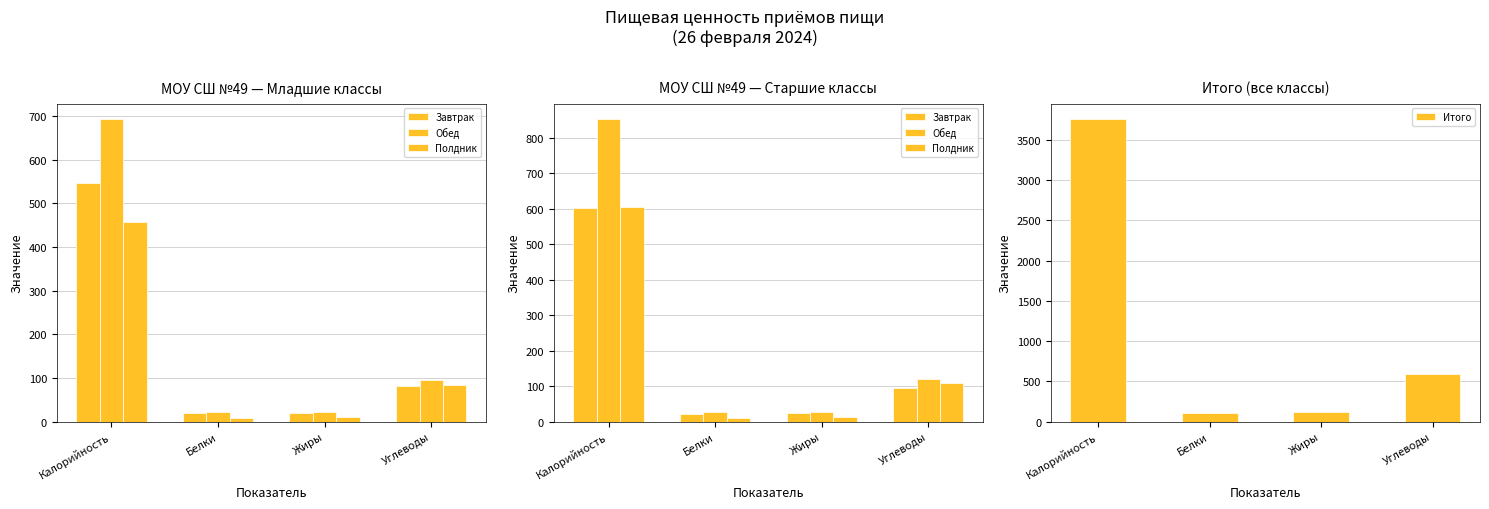

What is the lowest value of the Обед series?

27.0